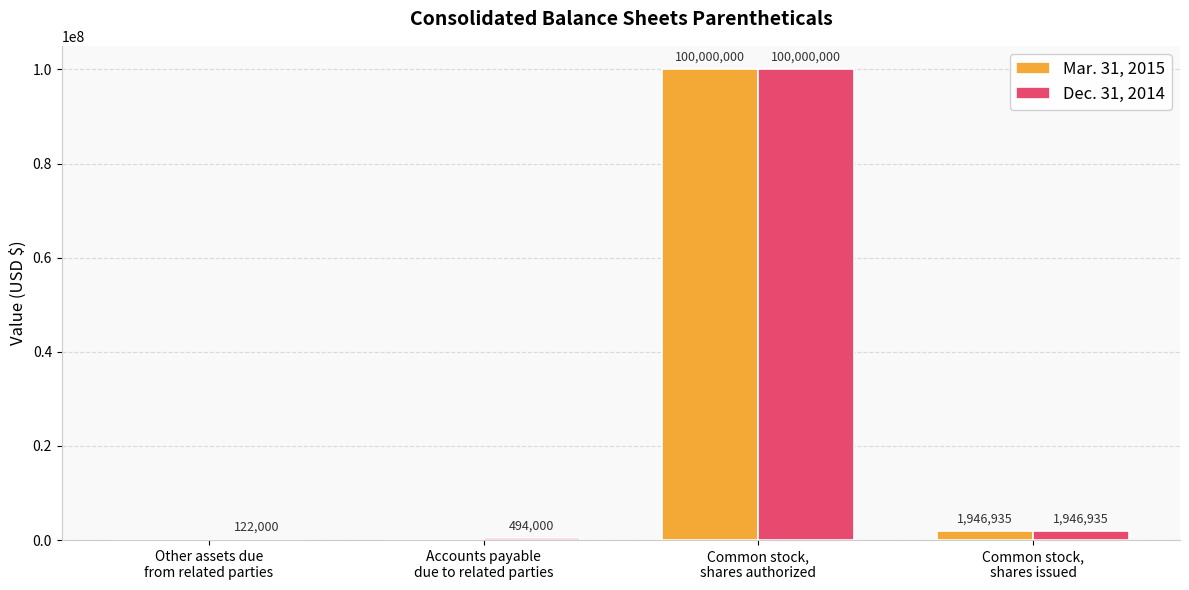

What is the maximum value shown in the chart?

100000000